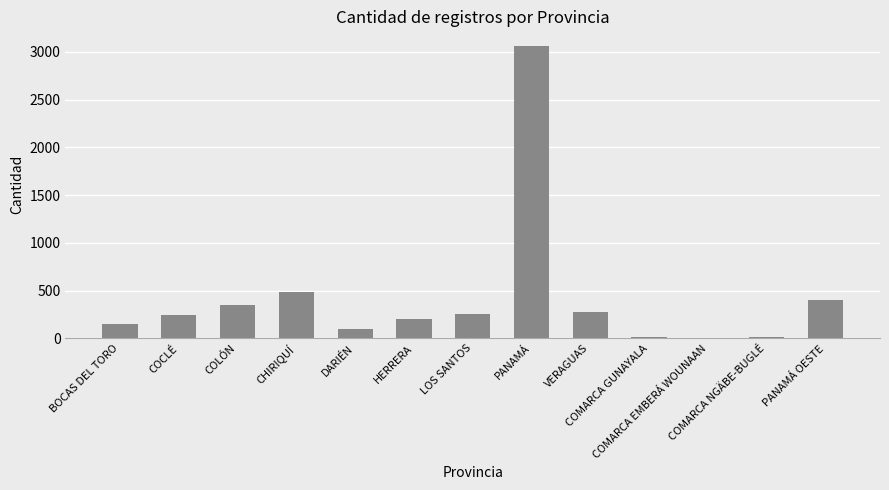

What is the maximum value shown in the chart?

3063